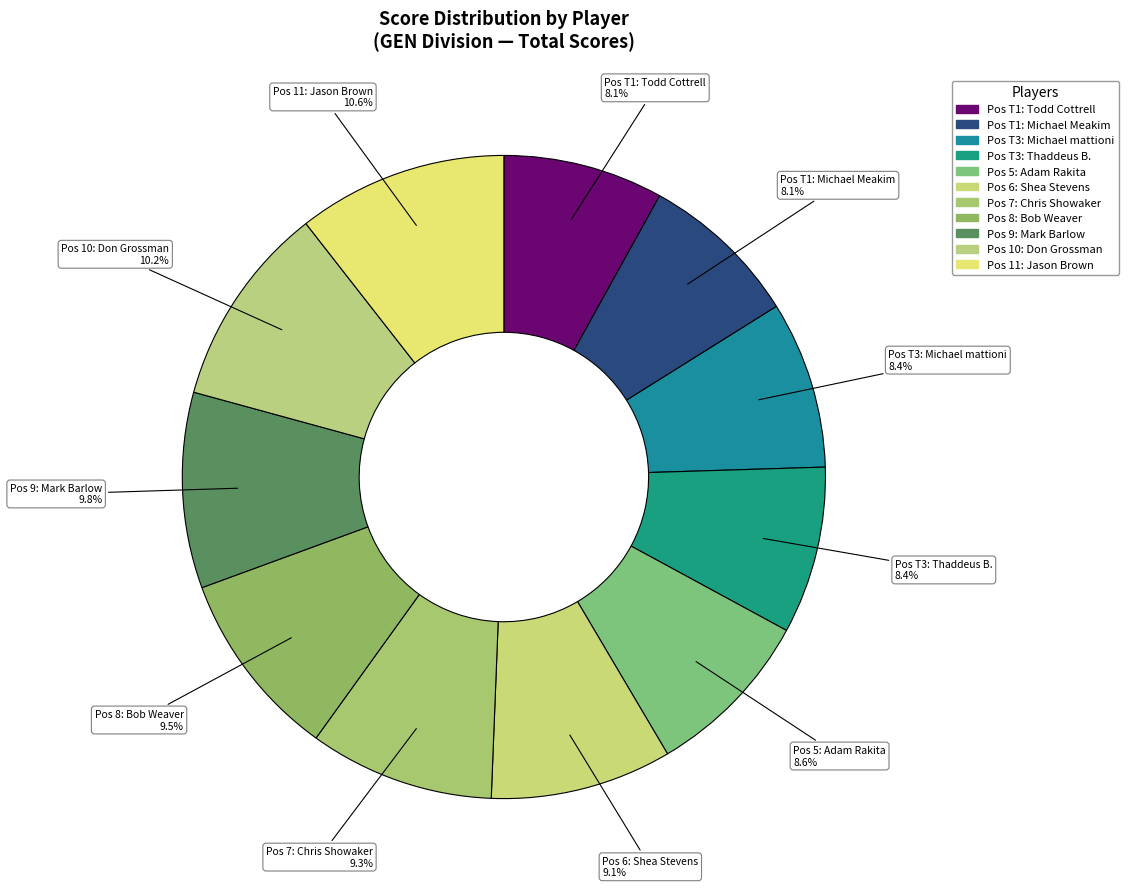

Which category has the biggest portion of the pie?

Jason Brown (11)